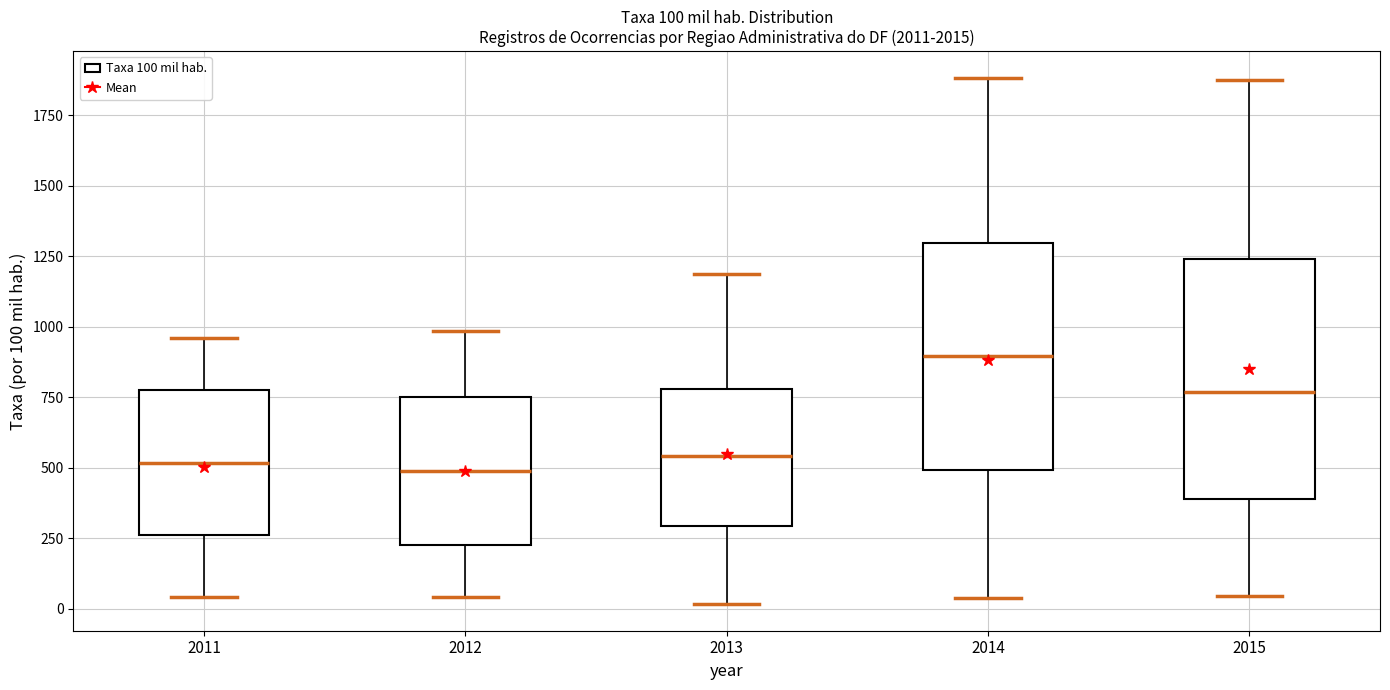

Which box has the highest median line?

2014